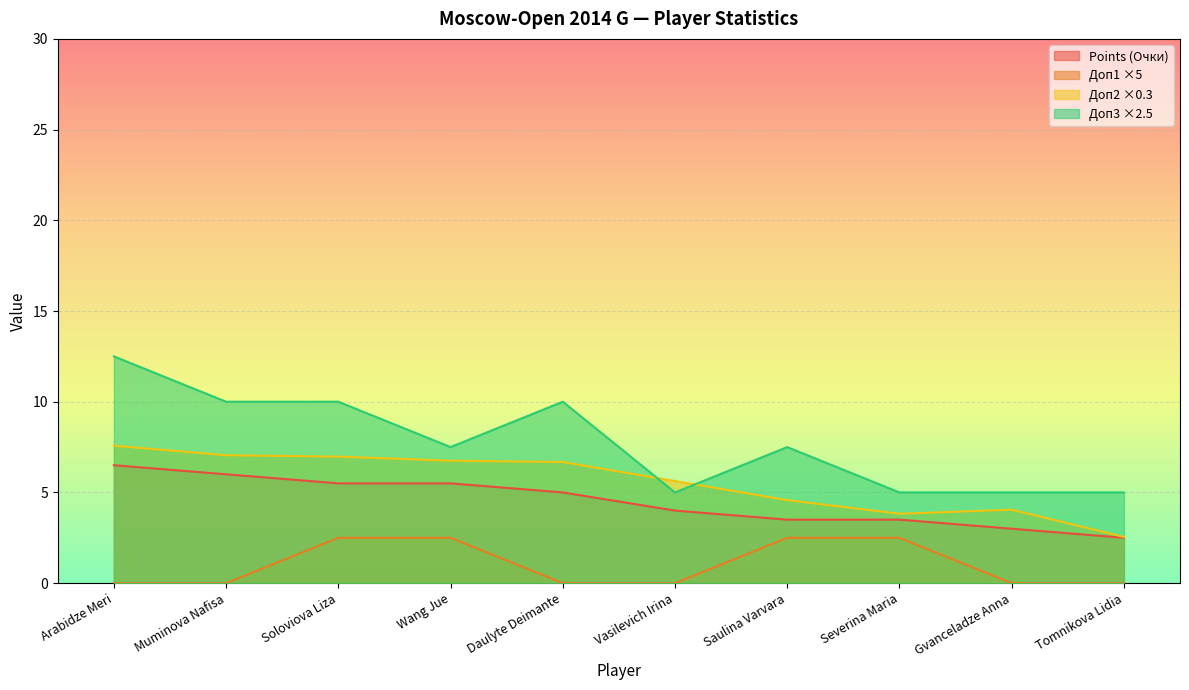

Reading left to right, list all the values displayed in this chart.

Очки: Arabidze Meri=6.5	Muminova Nafisa=6.0	Soloviova Liza=5.5	Wang Jue=5.5	Daulyte Deimante=5.0	Vasilevich Irina=4.0	Saulina Varvara=3.5	Severina Maria=3.5	Gvanceladze Anna=3.0	Tomnikova Lidia=2.5
Доп1: Arabidze Meri=0.0	Muminova Nafisa=0.0	Soloviova Liza=2.5	Wang Jue=2.5	Daulyte Deimante=0.0	Vasilevich Irina=0.0	Saulina Varvara=2.5	Severina Maria=2.5	Gvanceladze Anna=0.0	Tomnikova Lidia=0.0
Доп2: Arabidze Meri=7.6	Muminova Nafisa=7.0	Soloviova Liza=7.0	Wang Jue=6.8	Daulyte Deimante=6.7	Vasilevich Irina=5.6	Saulina Varvara=4.6	Severina Maria=3.8	Gvanceladze Anna=4.0	Tomnikova Lidia=2.5
Доп3: Arabidze Meri=12.5	Muminova Nafisa=10.0	Soloviova Liza=10.0	Wang Jue=7.5	Daulyte Deimante=10.0	Vasilevich Irina=5.0	Saulina Varvara=7.5	Severina Maria=5.0	Gvanceladze Anna=5.0	Tomnikova Lidia=5.0